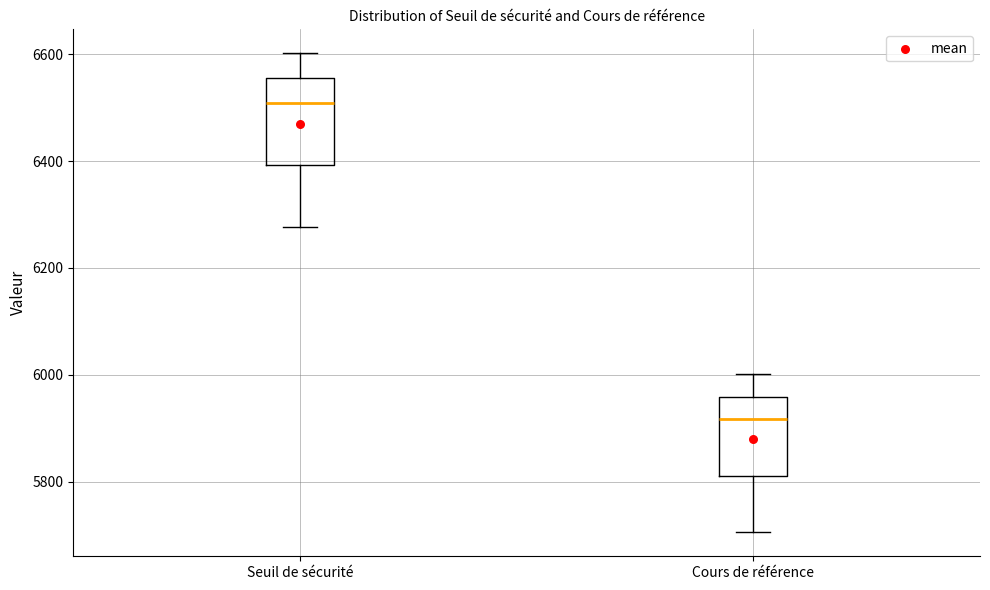

Reading left to right, transcribe this box plot: for each box, give where its median line is, the range the box spans, and where its two whiskers end, as read against the y-axis. The values are not printed on the chart, so give them approximately, as read against the axis.

Seuil de sécurité: median 6500, box 6400 to 6560, whiskers 6280 to 6600
Cours de référence: median 5920, box 5820 to 5960, whiskers 5700 to 6000